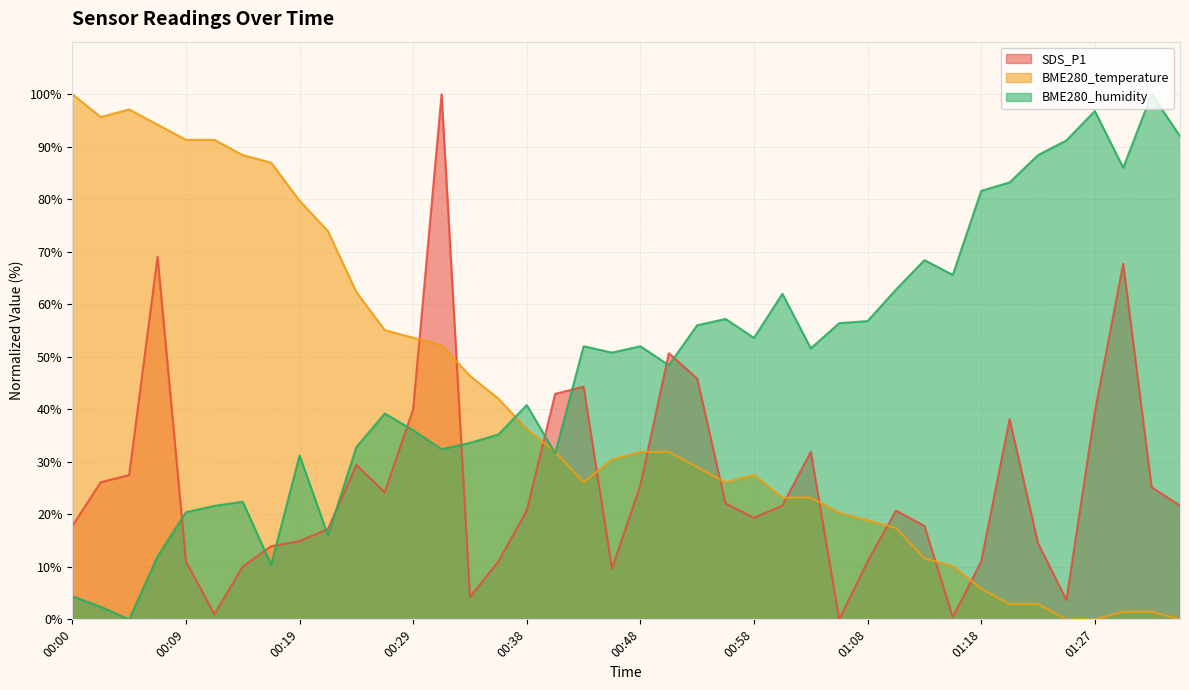

What is the total value across all series at 01:03?

106.7